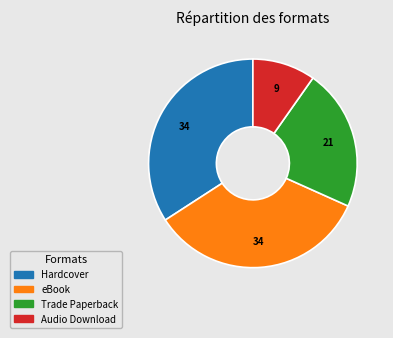

True or false: Hardcover accounts for 23% of the total.

False